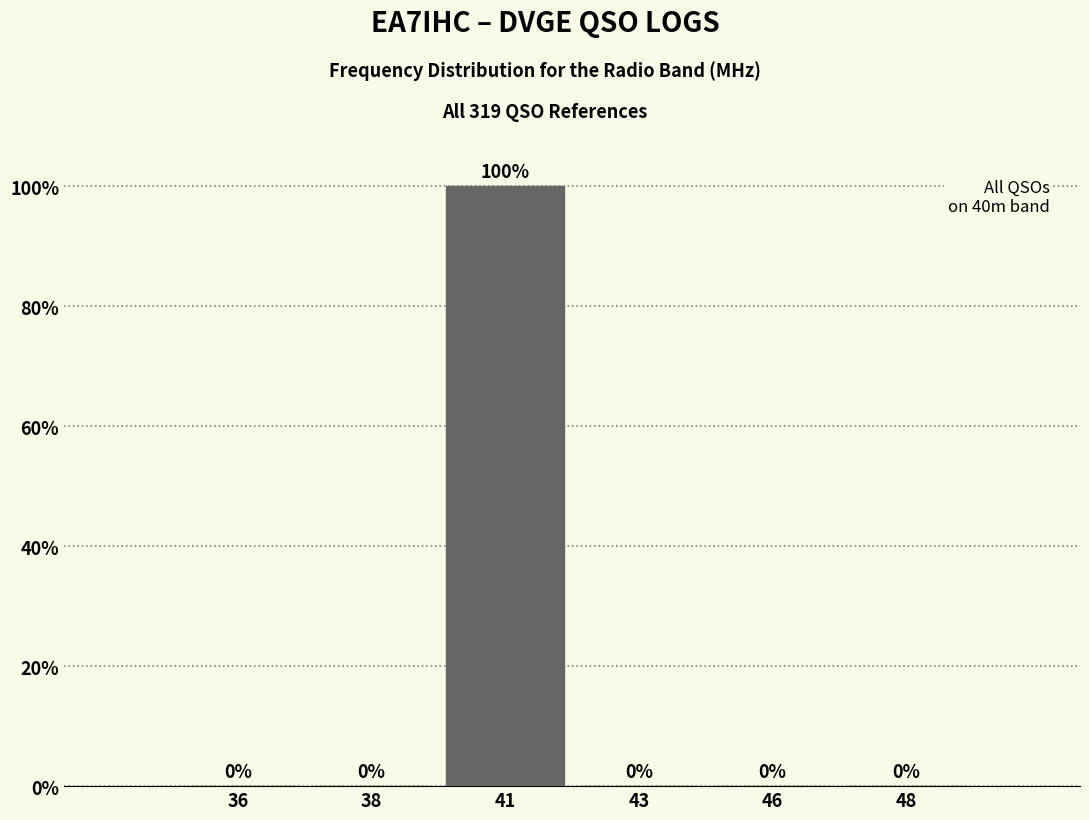

Reading right to left, extract all data points from this chart.

48=0	46=0	43=0	41=100	38=0	36=0